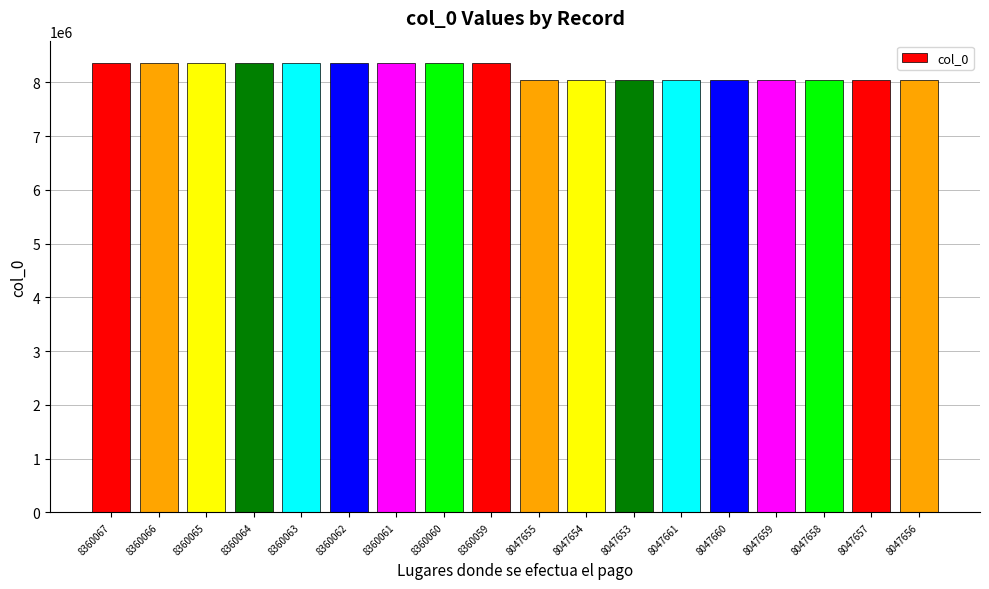

What is the difference between the maximum and minimum values?

312414